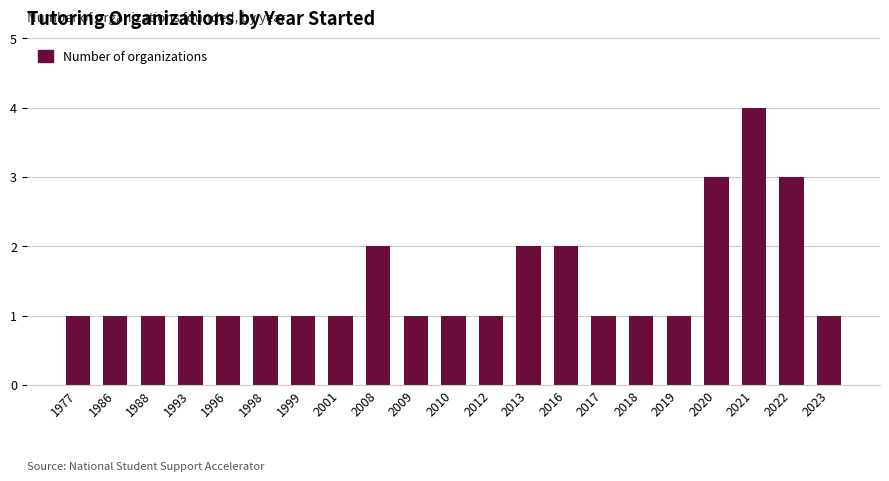

What is the value of the 7th bar from the left?

1